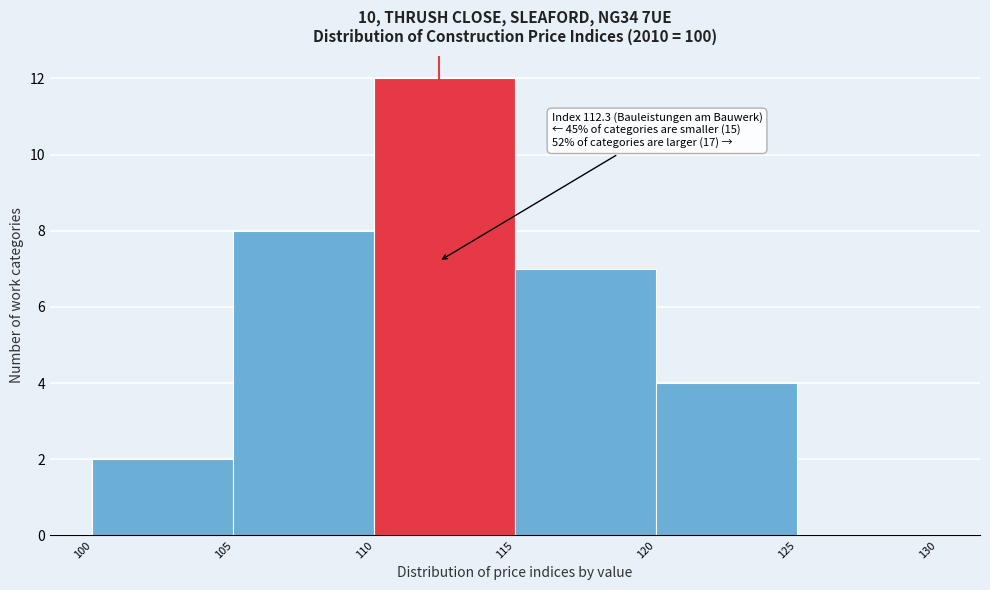

Over which range of the x-axis is the bar tallest?

110 to 115